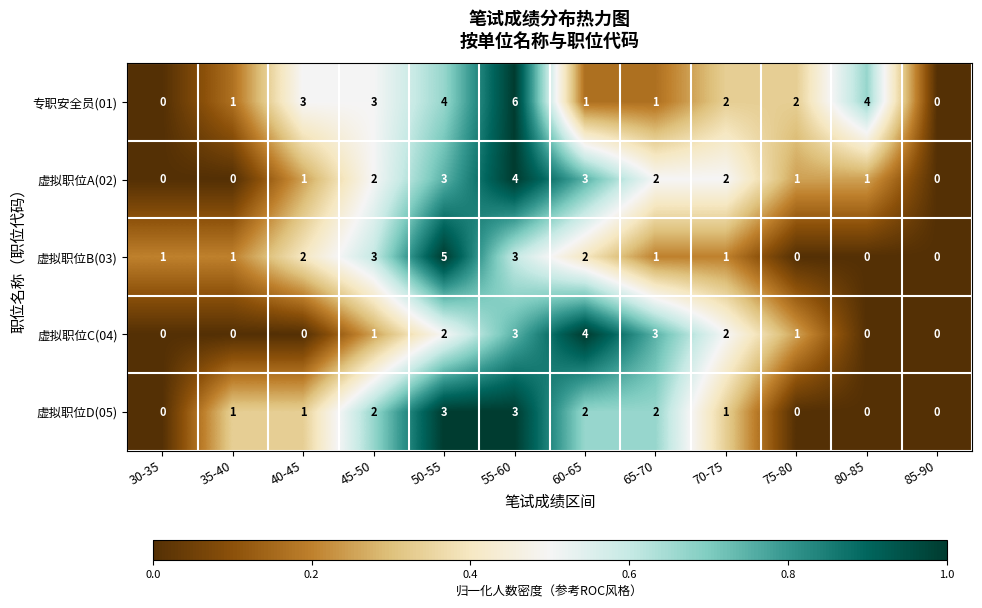

Count the 虚拟职位D(05) values in the range 0 to 2.

10